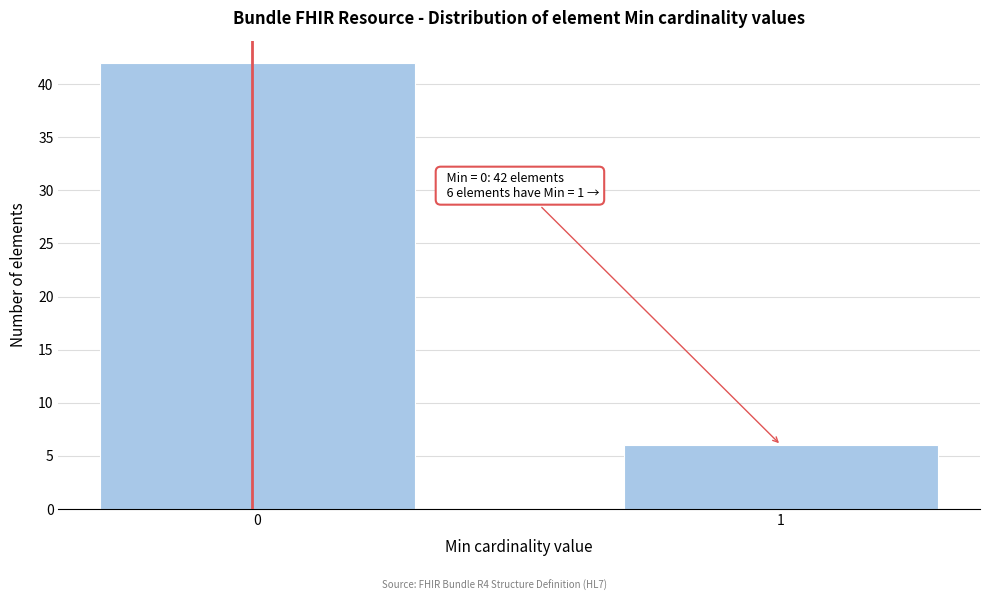

Reading left to right, transcribe all the data shown in this chart.

0=42	1=6